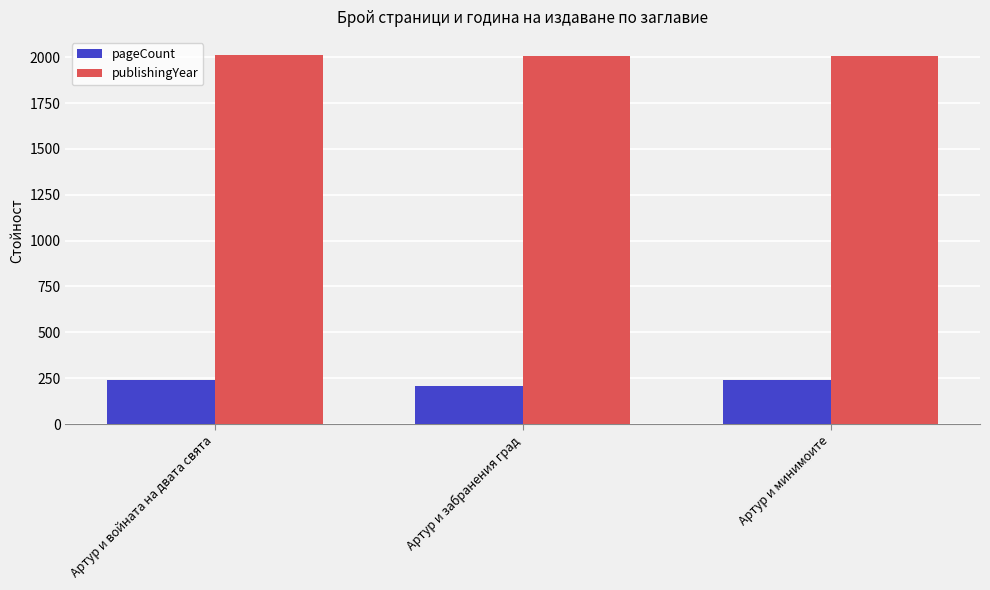

What is the minimum value shown in the chart?

208